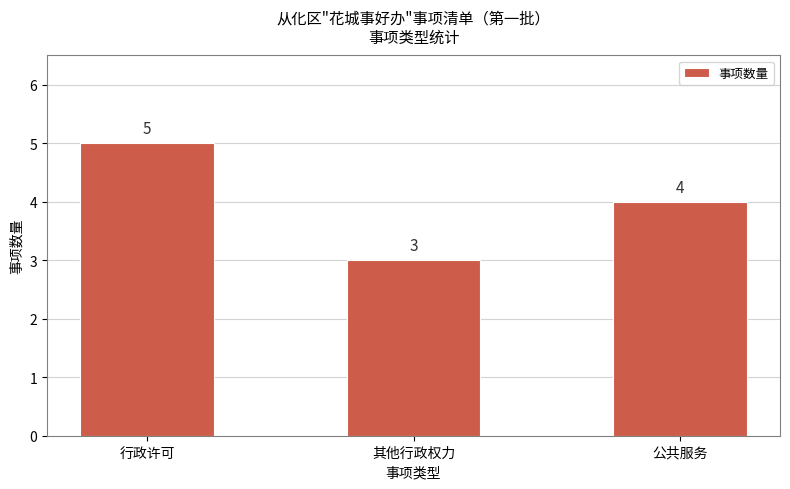

What is the maximum value shown in the chart?

5